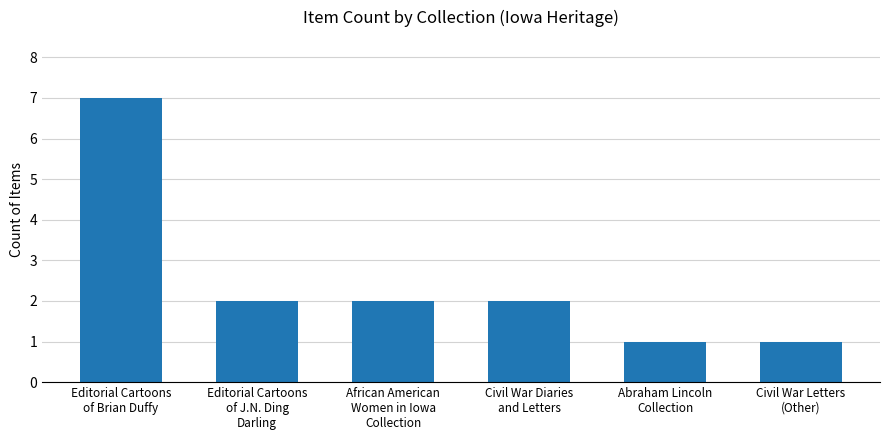

What is the value of the 4th bar from the left?

2